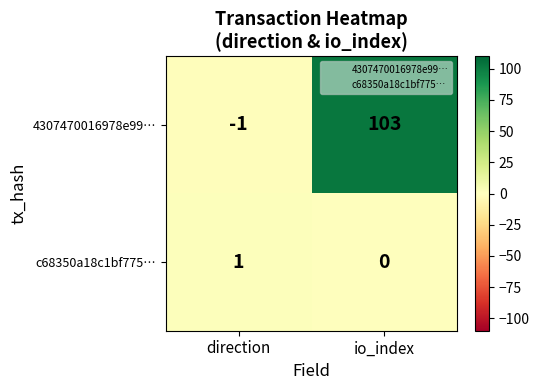

Reading left to right, list all the values displayed in this chart.

4307470016978e99…: direction=-1	io_index=103
c68350a18c1bf775…: direction=1	io_index=0